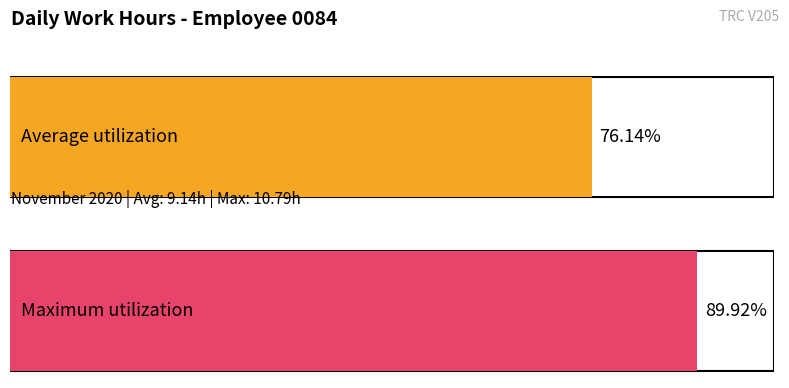

The chart shows a value of 6.0 at 19-Thu. True or false?

False